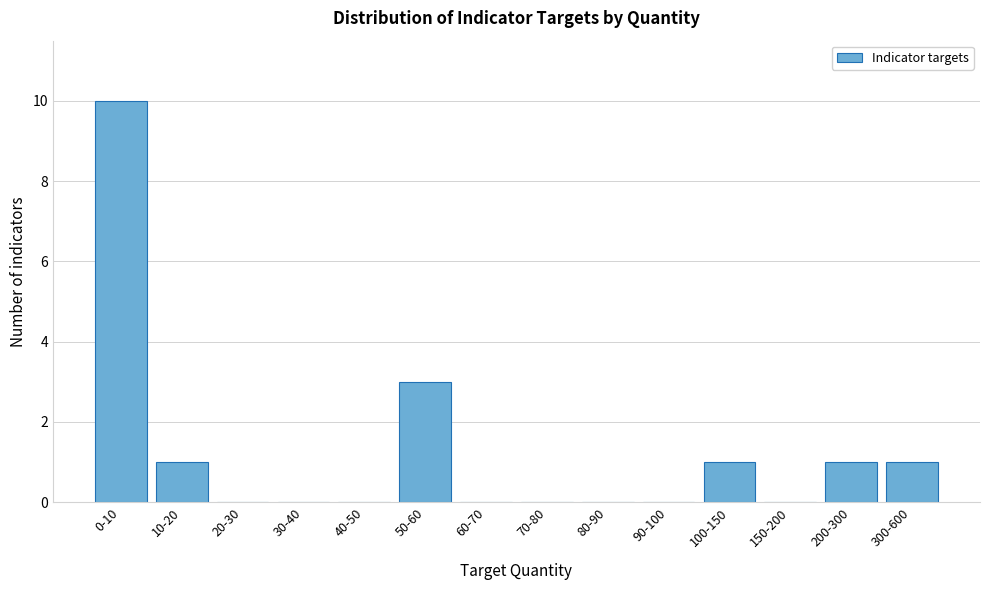

Reading left to right, extract all data points from this chart.

0-10=10	10-20=1	20-30=0	30-40=0	40-50=0	50-60=3	60-70=0	70-80=0	80-90=0	90-100=0	100-150=1	150-200=0	200-300=1	300-600=1